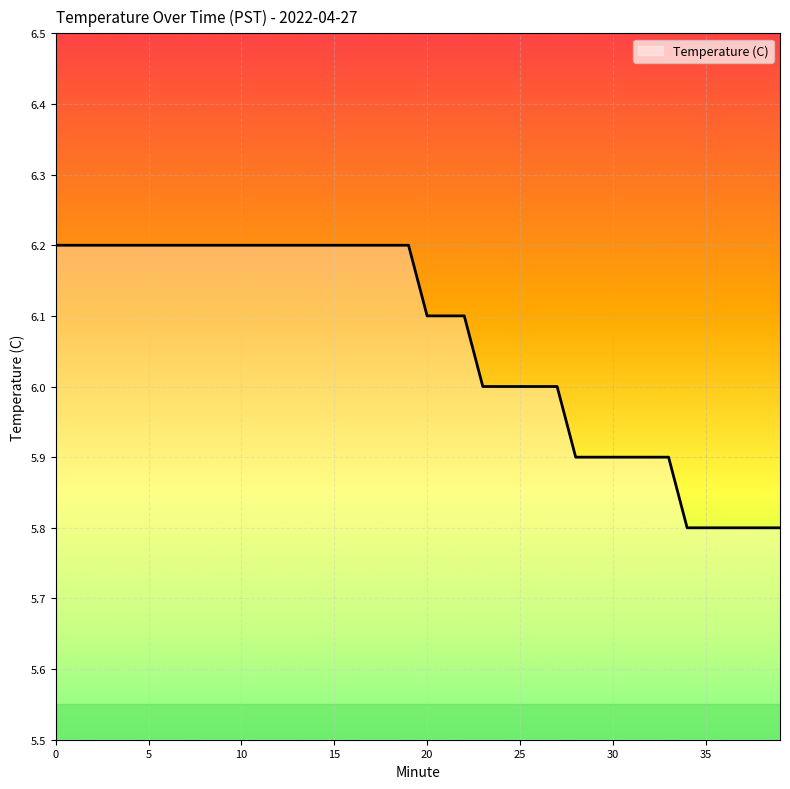

What is the maximum value shown in the chart?

6.2